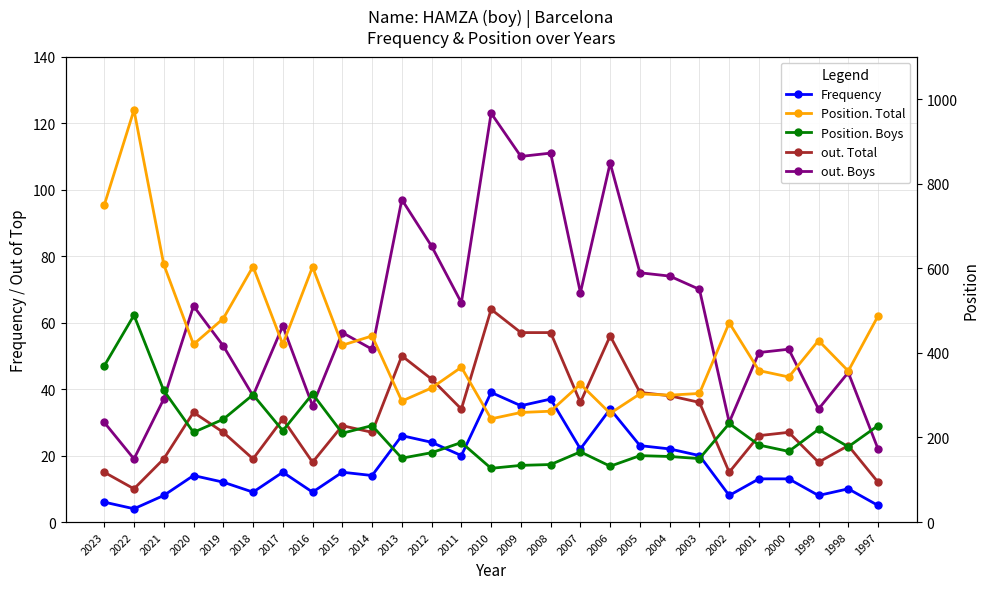

Reading left to right, list all the values displayed in this chart.

Frequency: 6	4	8	14	12	9	15	9	15	14	26	24	20	39	35	37	22	34	23	22	20	8	13	13	8	10	5
out. Total: 15	10	19	33	27	19	31	18	29	27	50	43	34	64	57	57	36	56	39	38	36	15	26	27	18	23	12
out. Boys: 30	19	37	65	53	38	59	35	57	52	97	83	66	123	110	111	69	108	75	74	70	30	51	52	34	45	22
Position. Total: 749	974	609	420	481	604	420	603	418	440	286	317	366	244	259	262	326	257	303	300	304	471	358	343	429	357	487
Position. Boys: 369	489	311	212	243	301	216	303	210	228	151	164	188	127	134	136	166	132	157	155	150	233	182	167	219	178	228